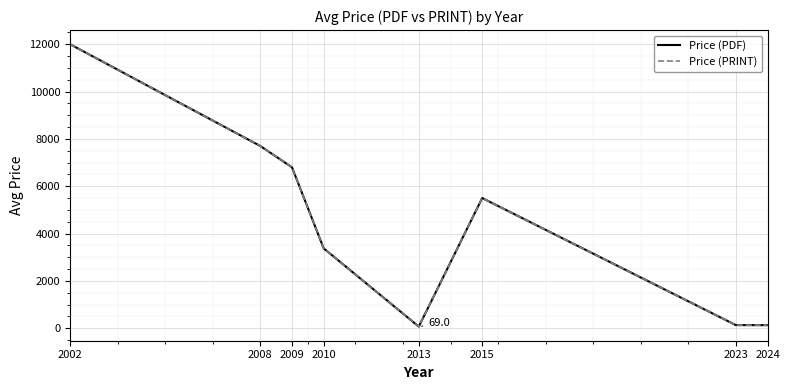

Does the chart display data point markers on the line(s)?

No